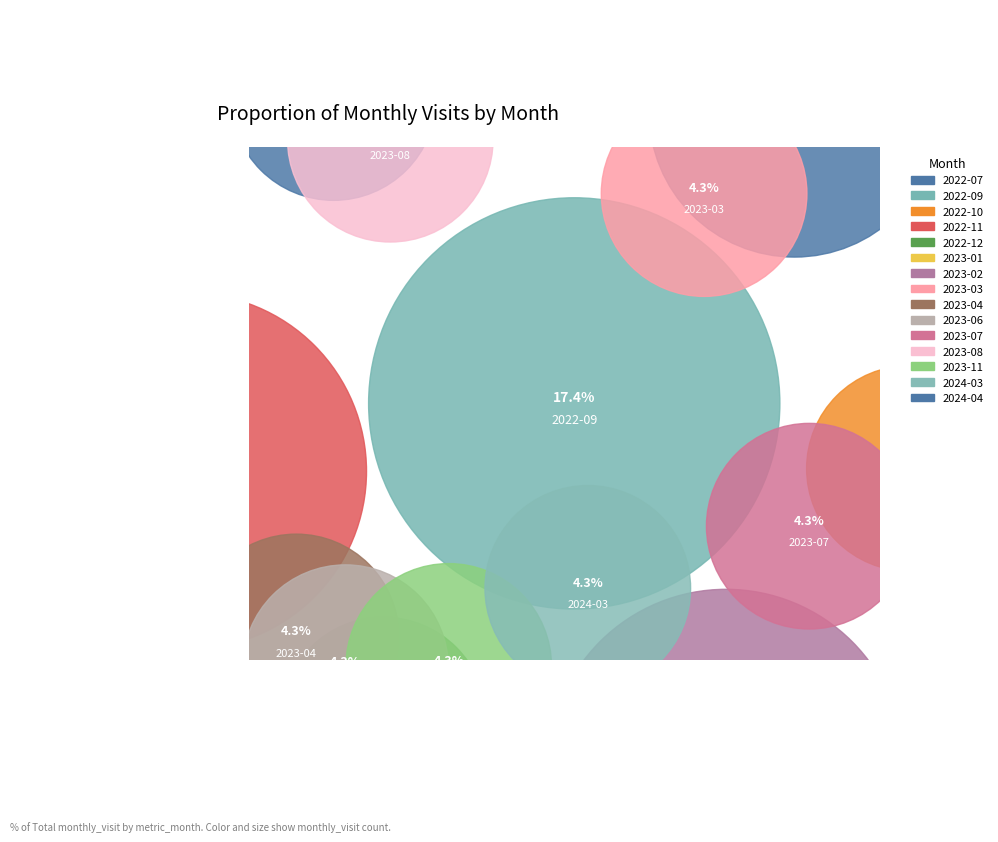

What is the total percentage of 2022-09 and 2023-11?

21.7%